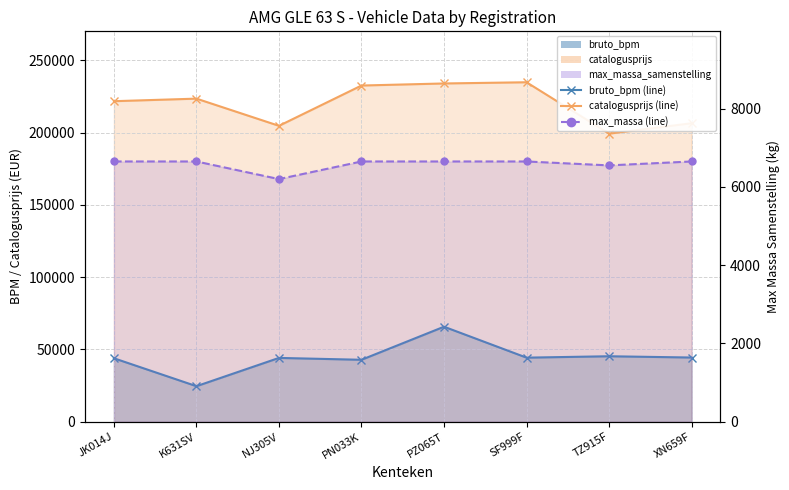

Does the chart have visible grid lines?

Yes